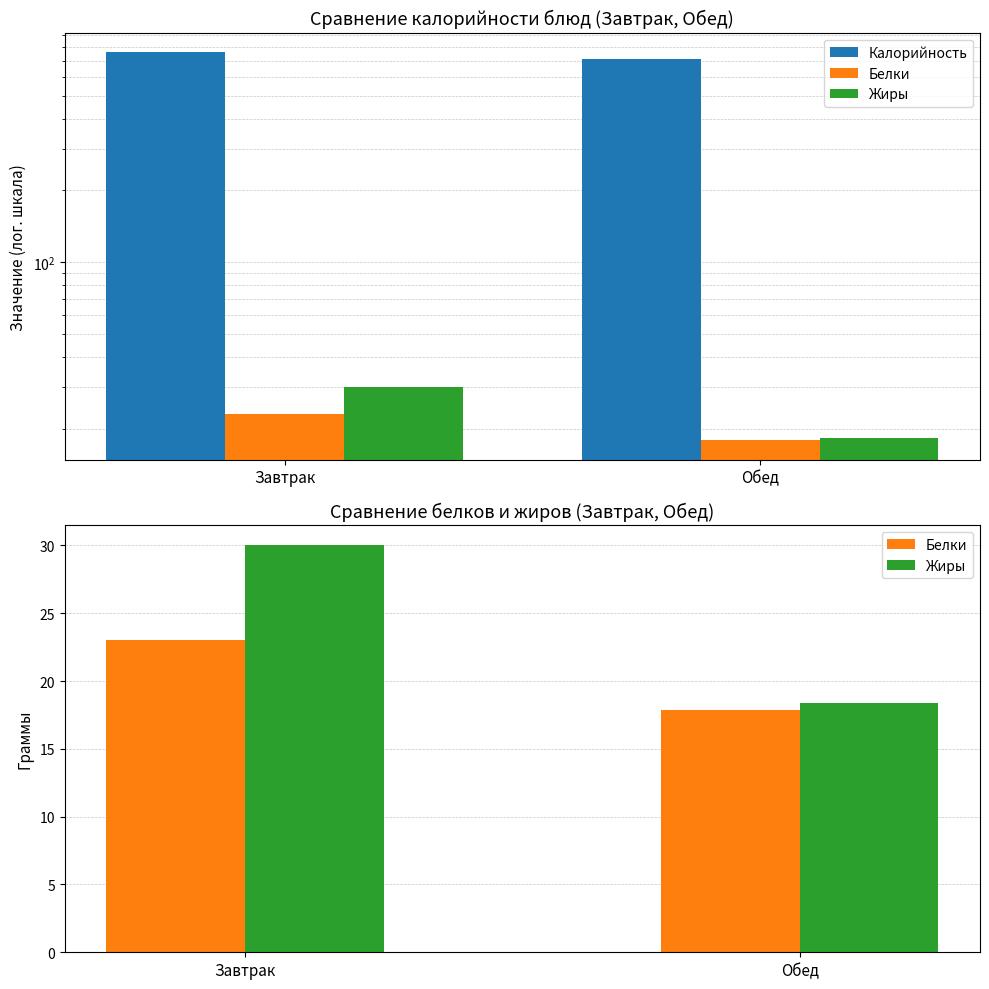

Are the bars grouped side by side (vs. stacked)?

Yes